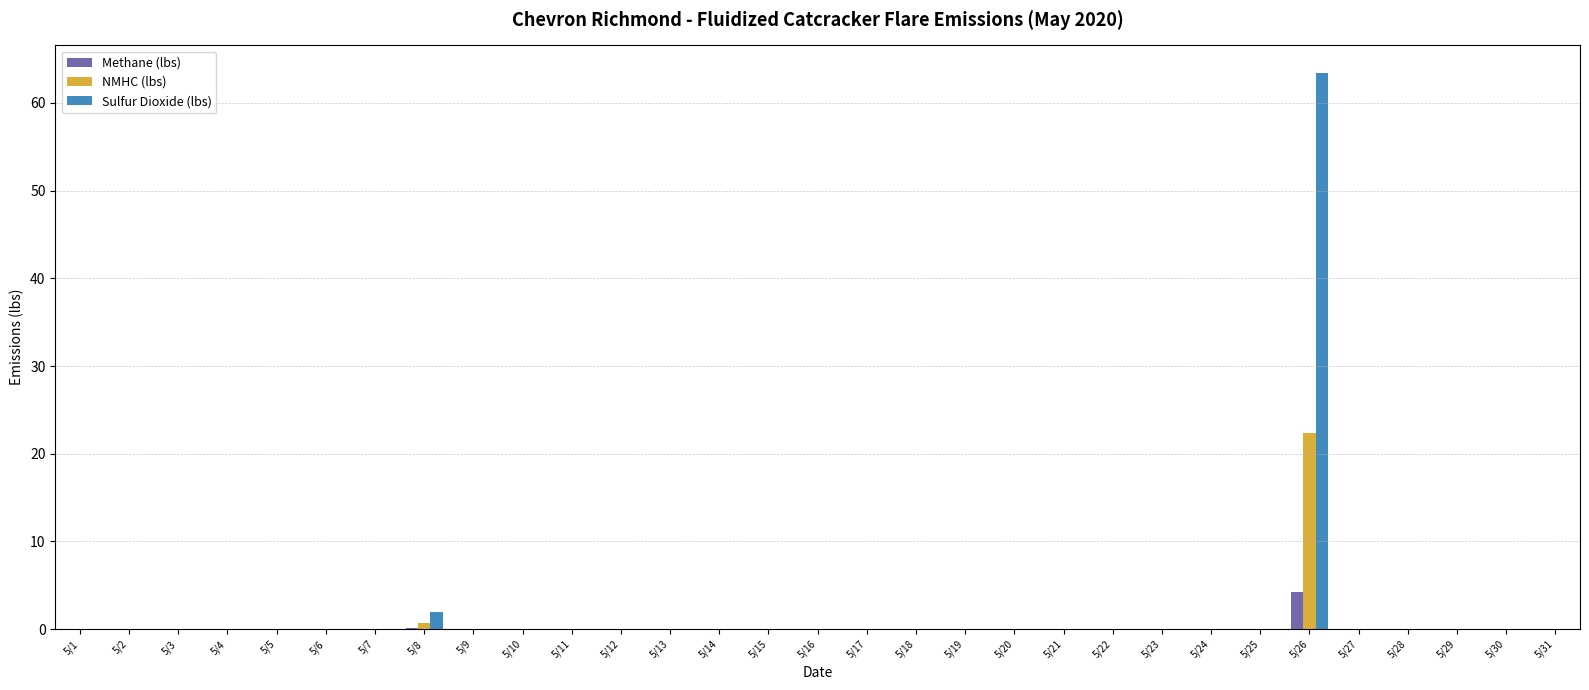

Which series has the largest total across all categories?

Sulfur Dioxide (lbs)